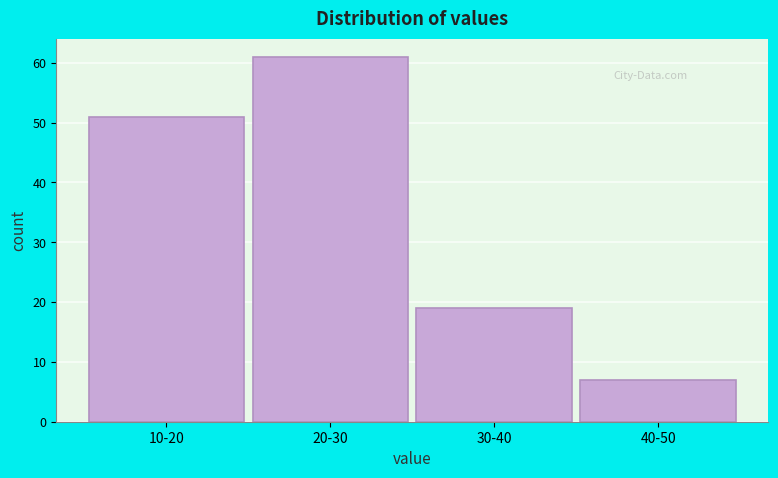

Reading left to right, extract all data points from this chart.

10-20=51	20-30=61	30-40=19	40-50=7